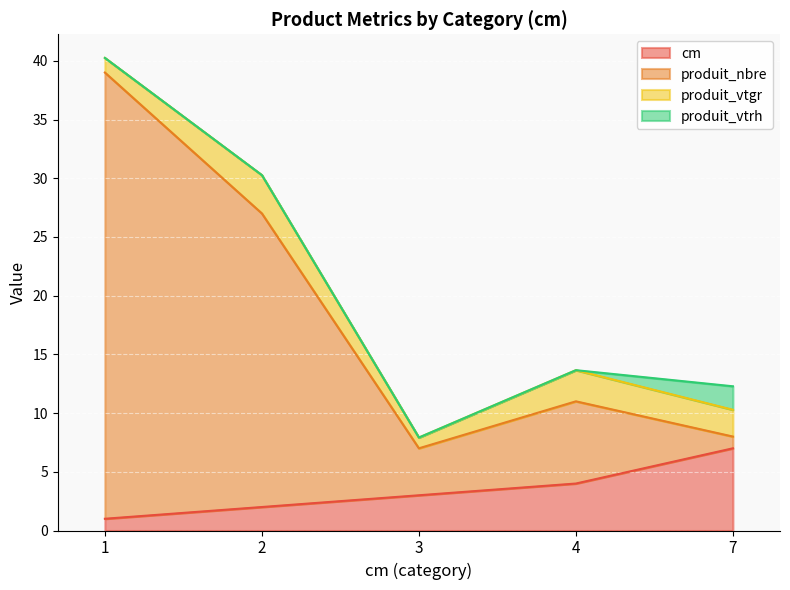

What is the approximate value of cm at 3?

3.0